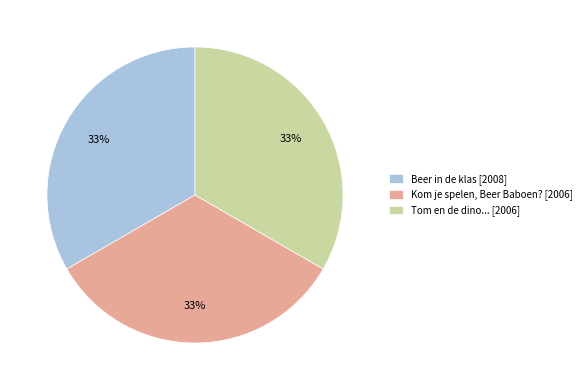

Does any single category account for the majority?

No